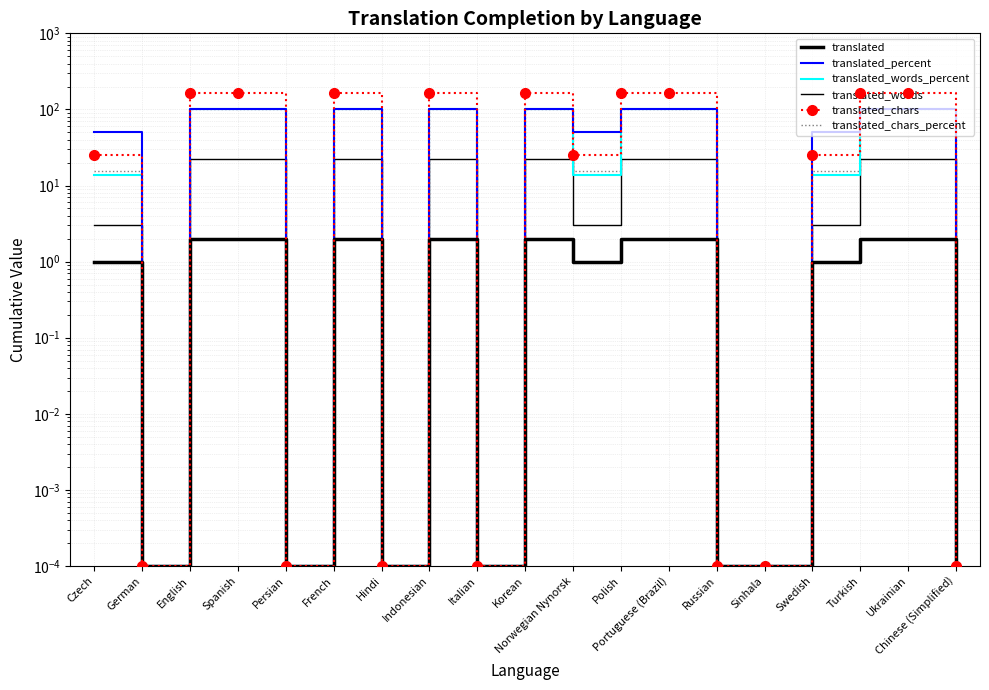

What is the label of the 4th point from the left?

Spanish